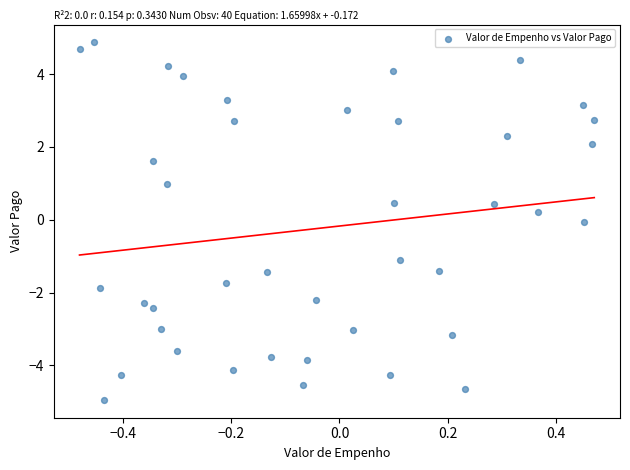

What is the range of Y values (max minus min)?

9.8